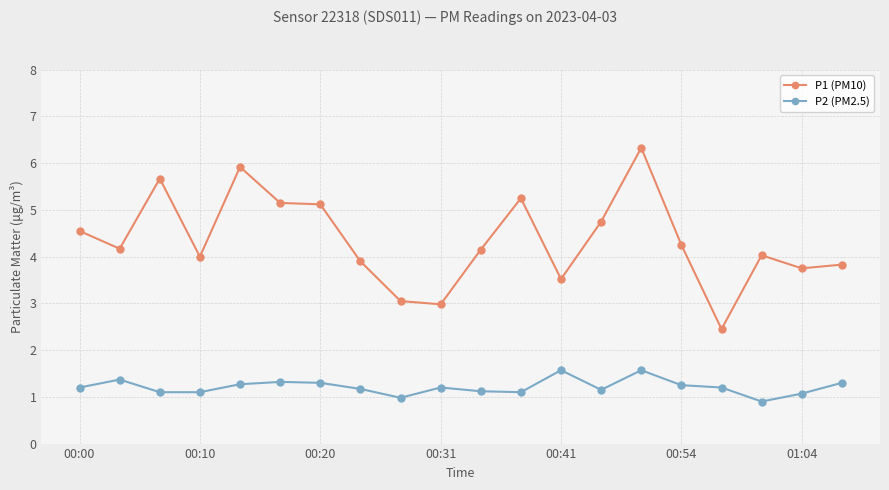

Rank the series by their maximum value, from highest to lowest.

P1 (PM10), P2 (PM2.5)